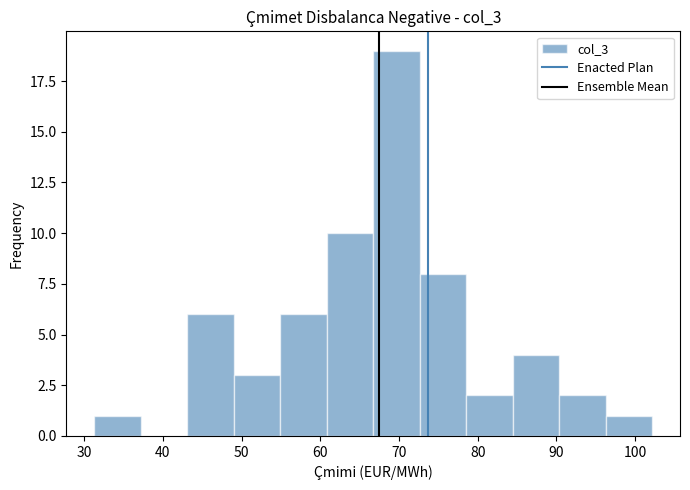

Reading left to right, transcribe this chart: for each bar, give the range it covers on the x-axis and its height. Neither the bar edges nor the heights are printed on the chart, so give them approximately, as read against the axes.

31 to 37: 1
37 to 43: 0
43 to 49: 6
49 to 55: 3
55 to 61: 6
61 to 67: 10
67 to 73: 19
73 to 79: 8
79 to 84: 2
84 to 90: 4
90 to 96: 2
96 to 102: 1